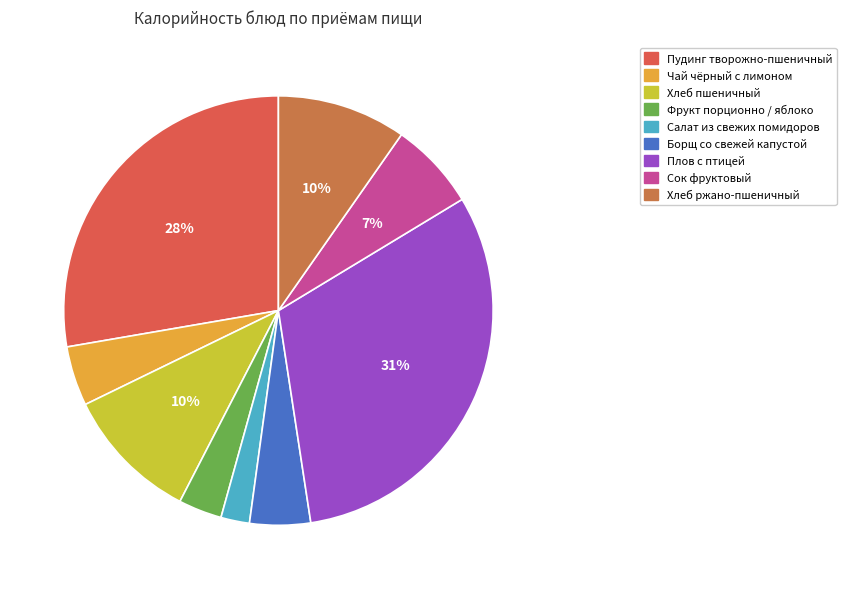

To the nearest percent, what is the difference between the largest and smallest slice percentages?

29%